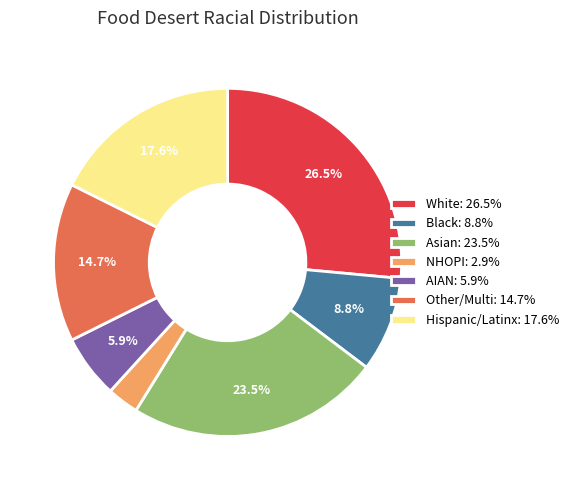

What percentage do AIAN: 5.9% and Black: 8.8% together represent?

14.7%